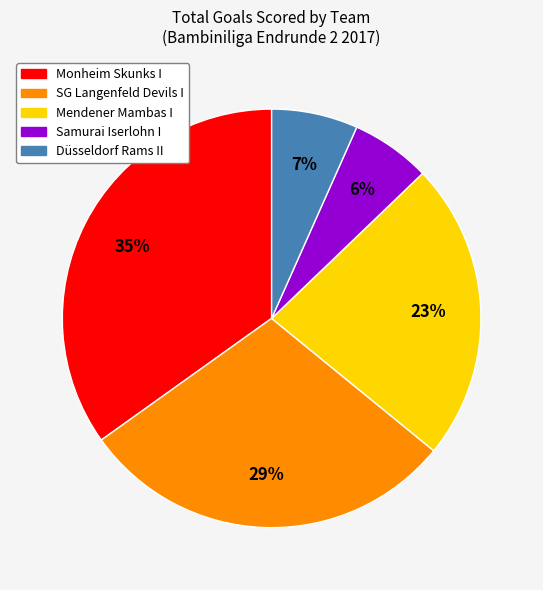

How many slices are in this pie chart?

5